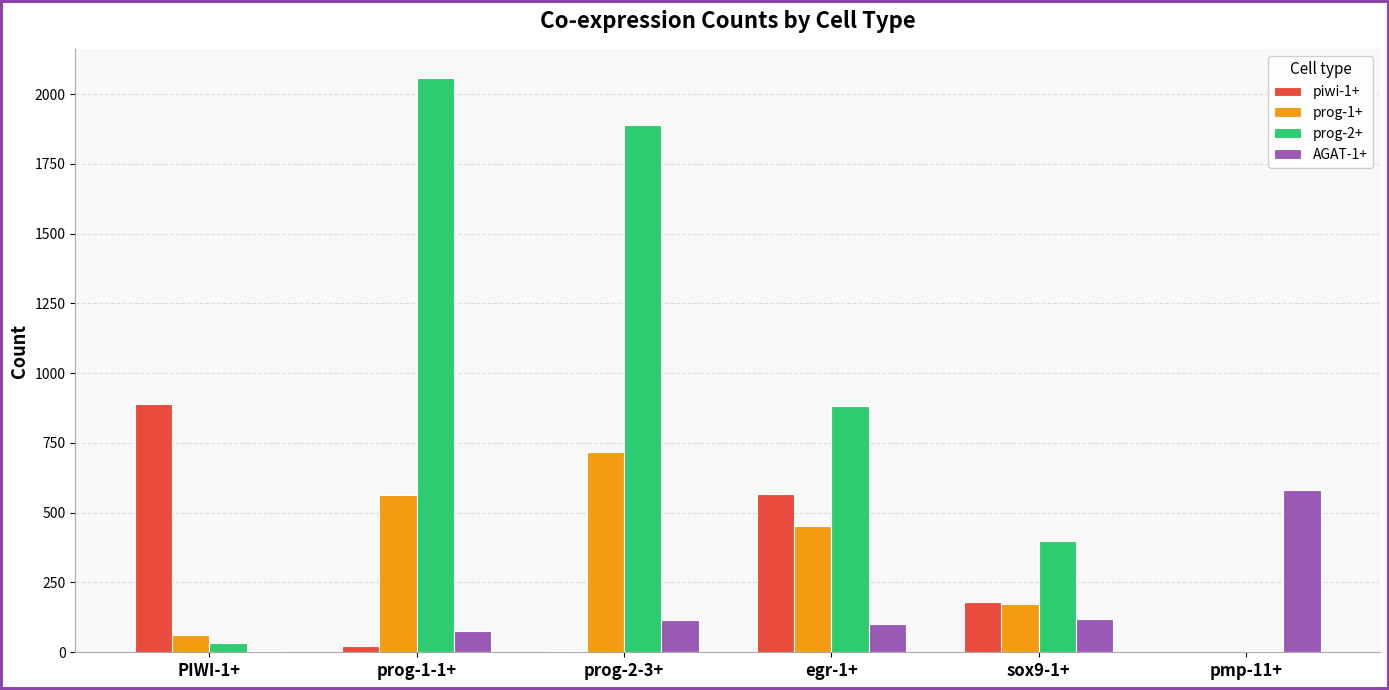

What is the average value of the prog-2+ series?

878